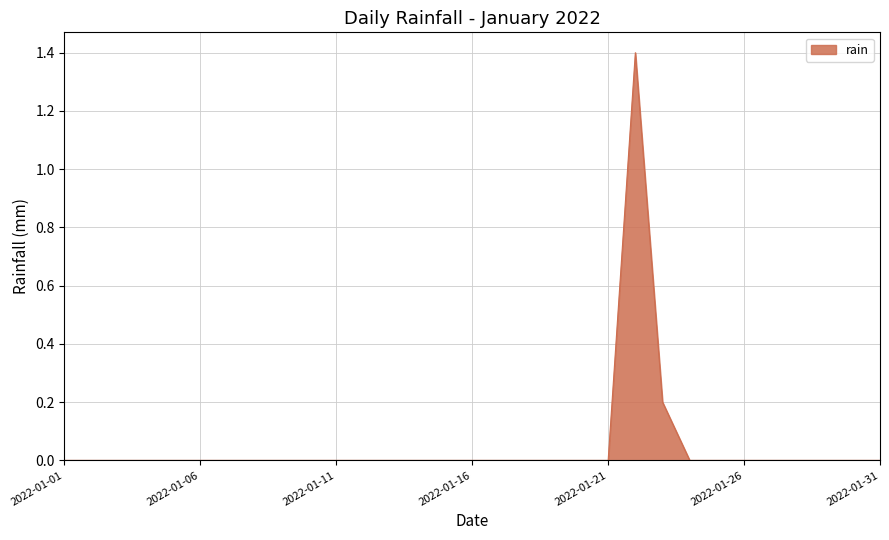

What is the greatest value displayed?

1.4